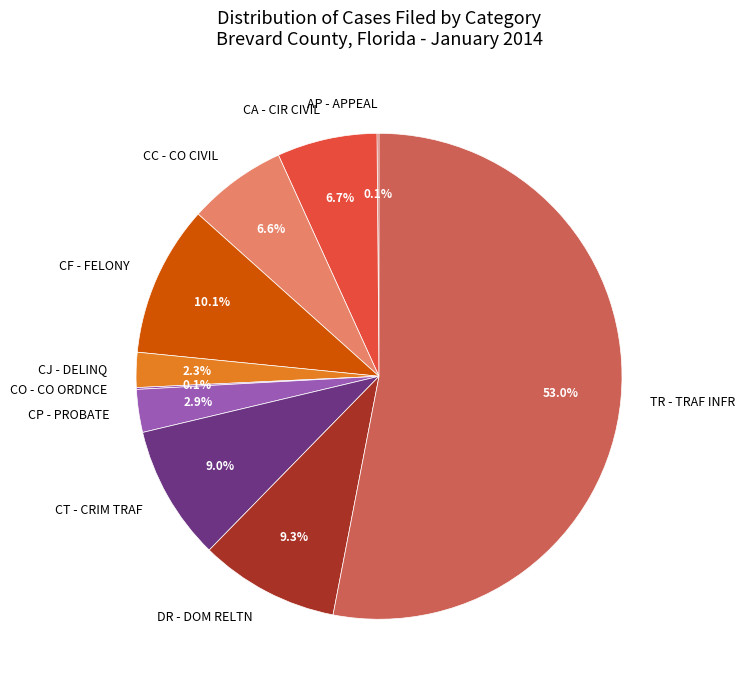

What is the largest slice in the pie chart?

TR - TRAF INFR